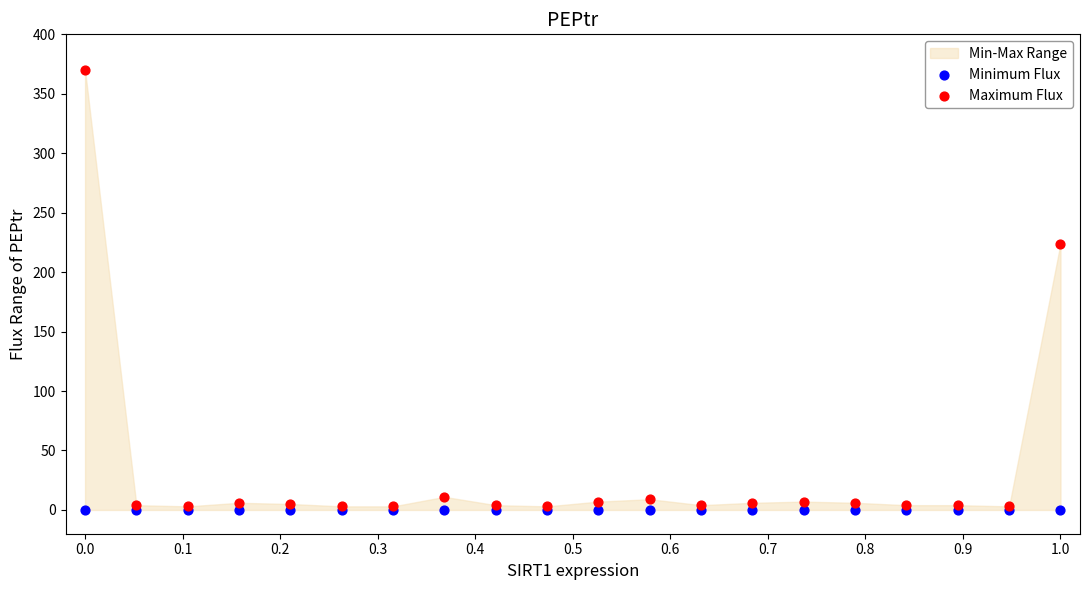

In the Maximum Flux series, what Y value is closest to 186?

224